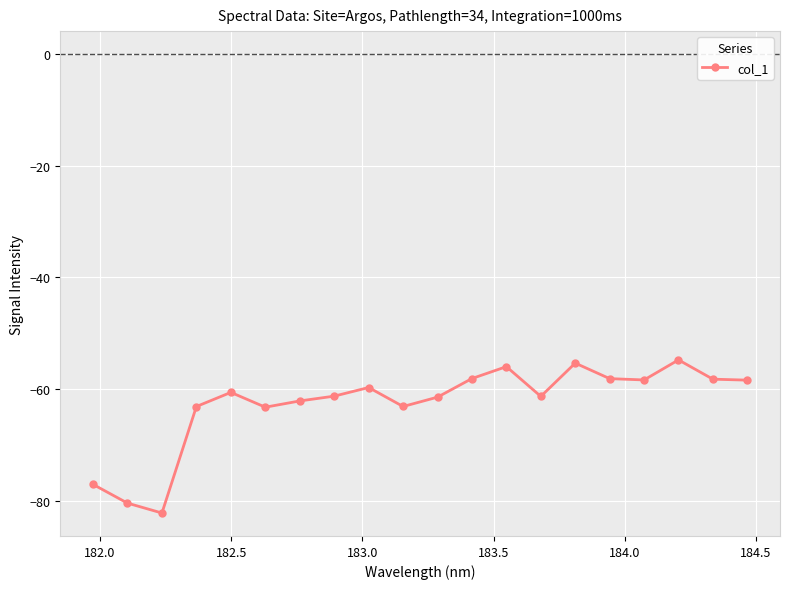

What is the greatest value displayed?

-54.8